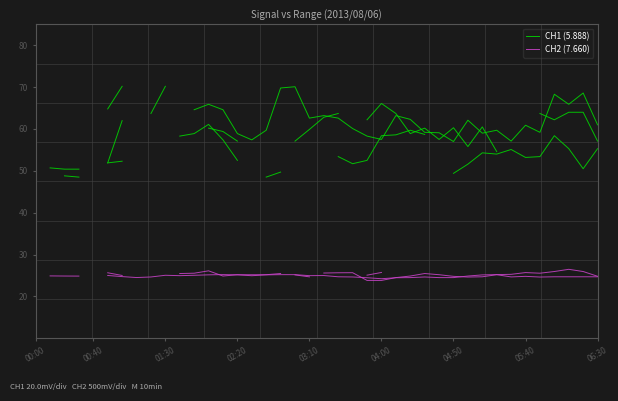

How many CH1 (5.888) values are between 58 and 63?

15